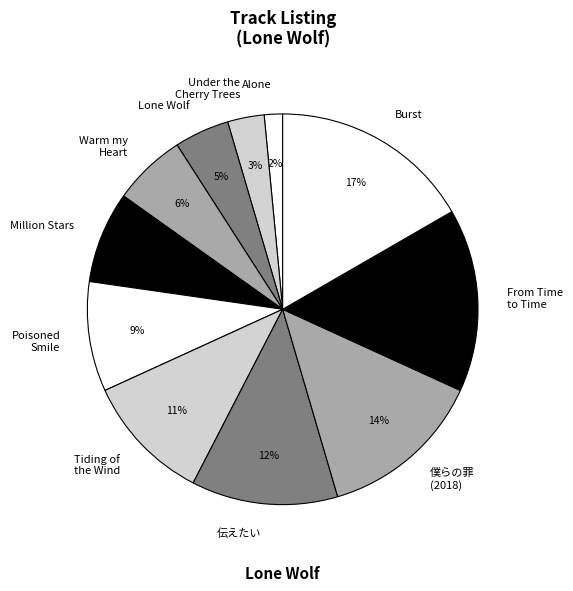

The Tiding of the Wind slice represents 11% of the pie. True or false?

True